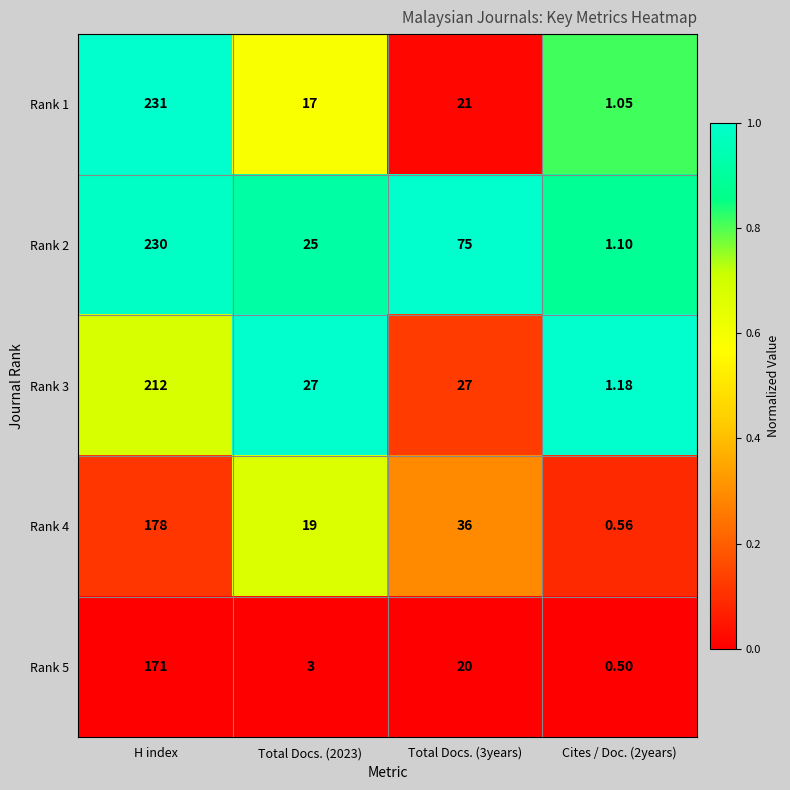

At which category does the chart reach its peak across all series?

H index